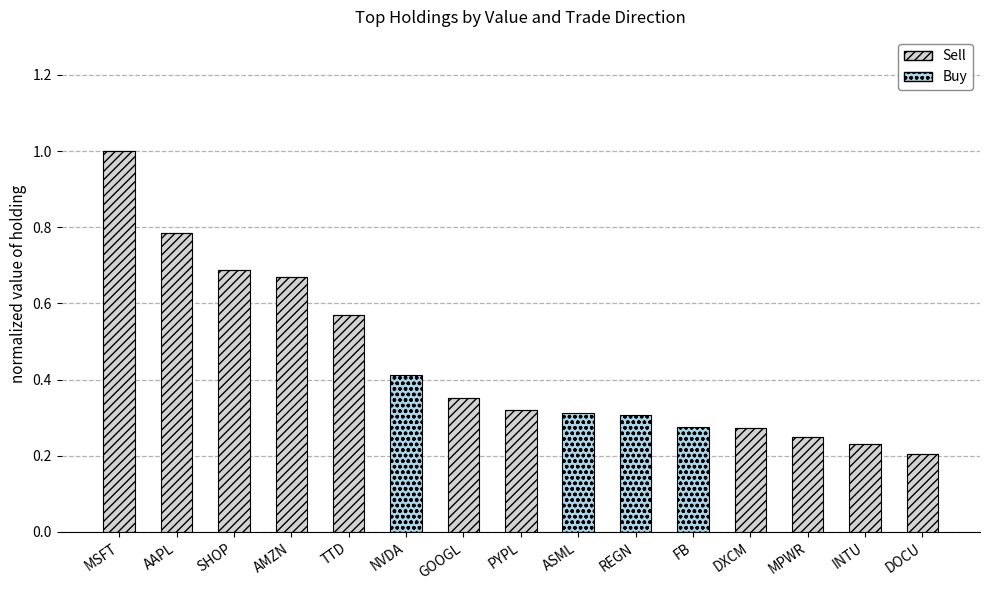

What is the maximum value for Sell?

1.0